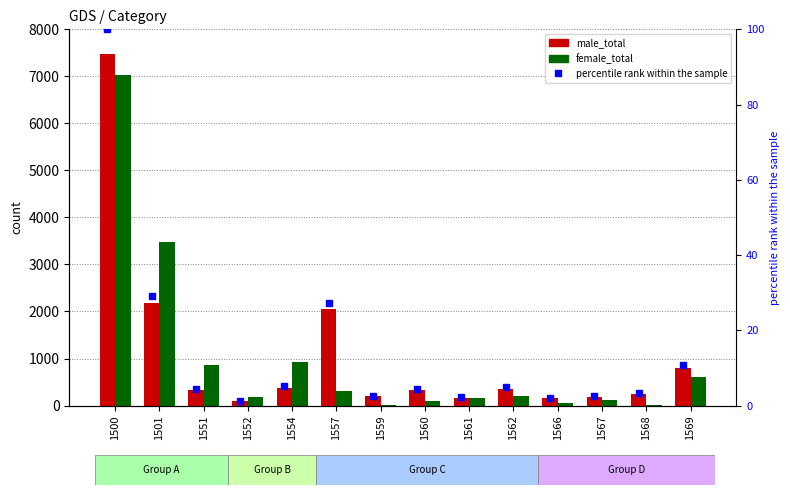

List the series in order of their peak value, highest first.

male_total, female_total, percentile rank within the sample